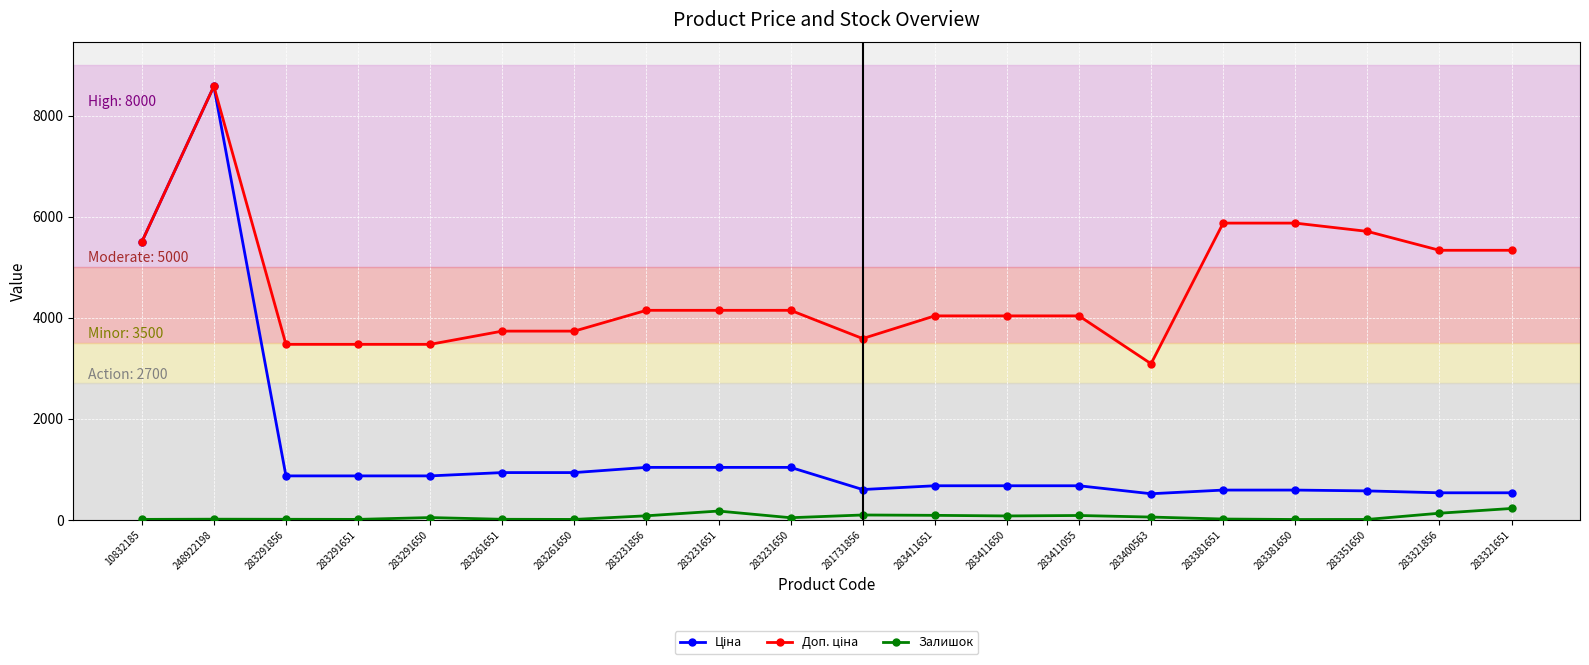

At which category is the sum across all series the highest?

248922198